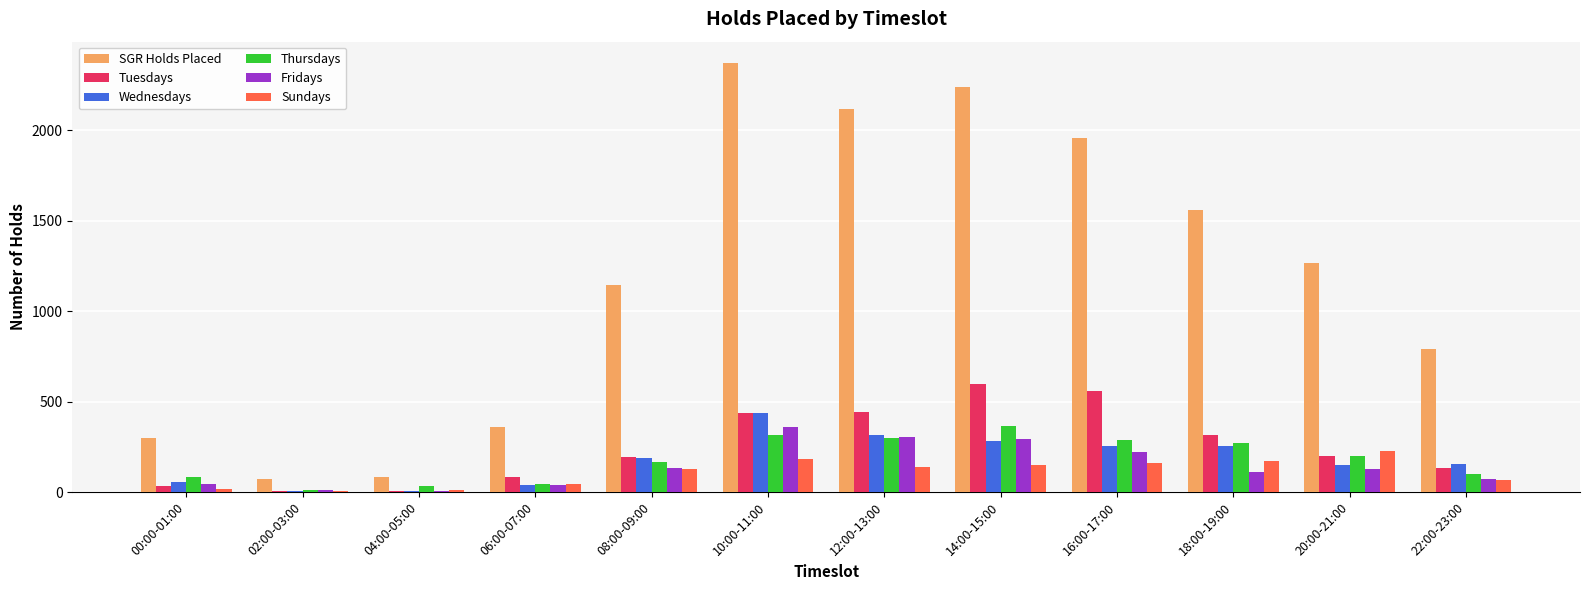

What is the difference between the Wednesdays values at 16:00-17:00 and 04:00-05:00?

249